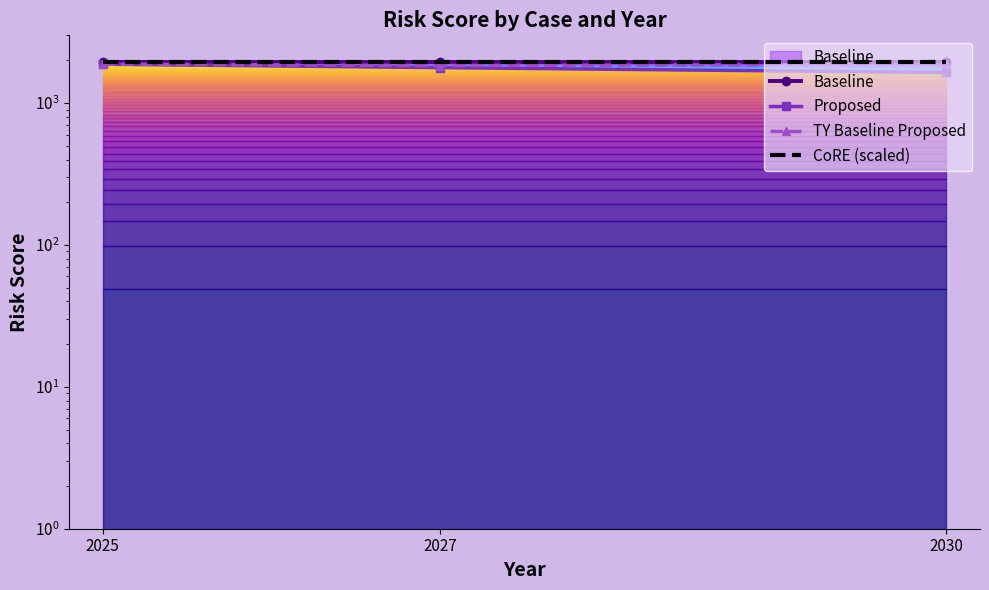

Is it true that Proposed equals 678.1 at 2025?

False